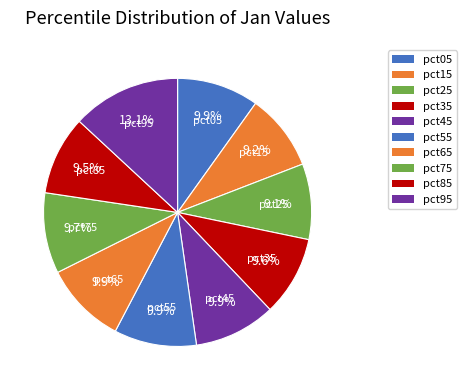

Which slice is the largest?

pct95